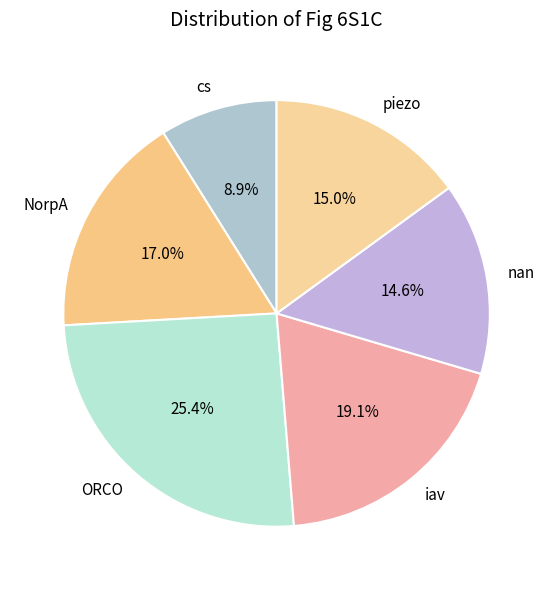

Which category has the smallest portion of the pie?

cs